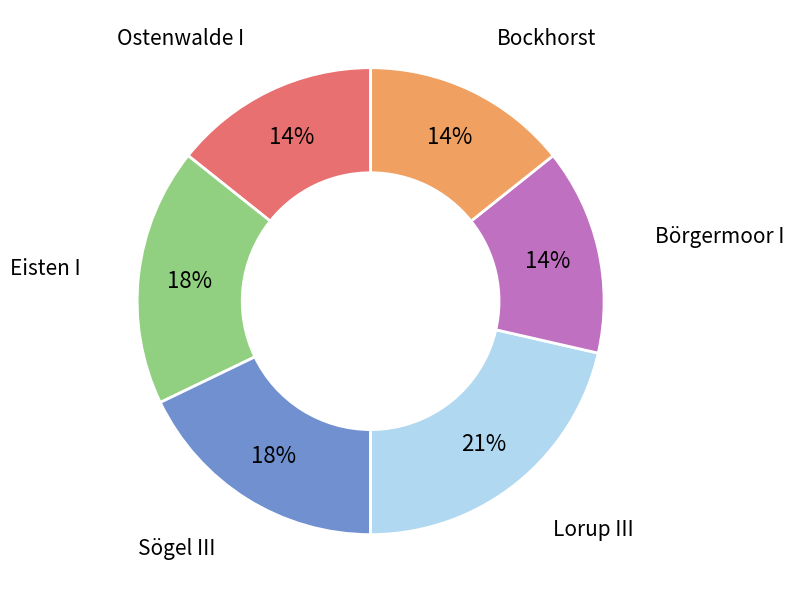

Is there any slice that represents more than half of the pie?

No